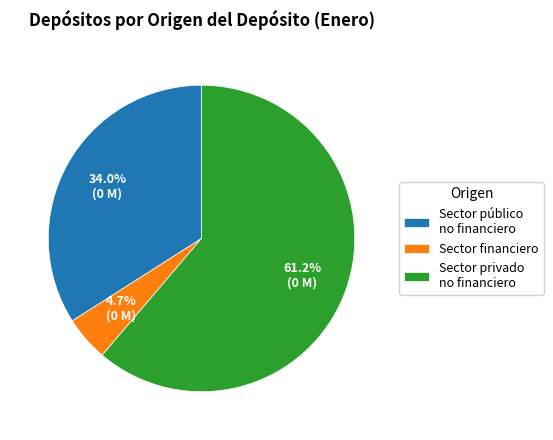

Between Sector privado no financiero and Sector financiero, which is larger?

Sector privado no financiero